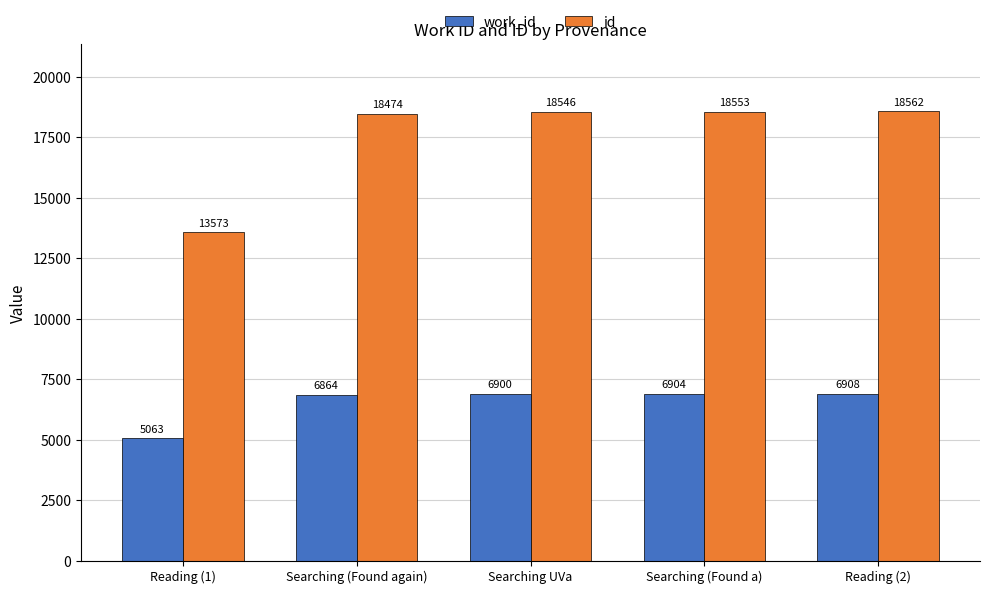

At how many categories does at least one series exceed 16053?

4